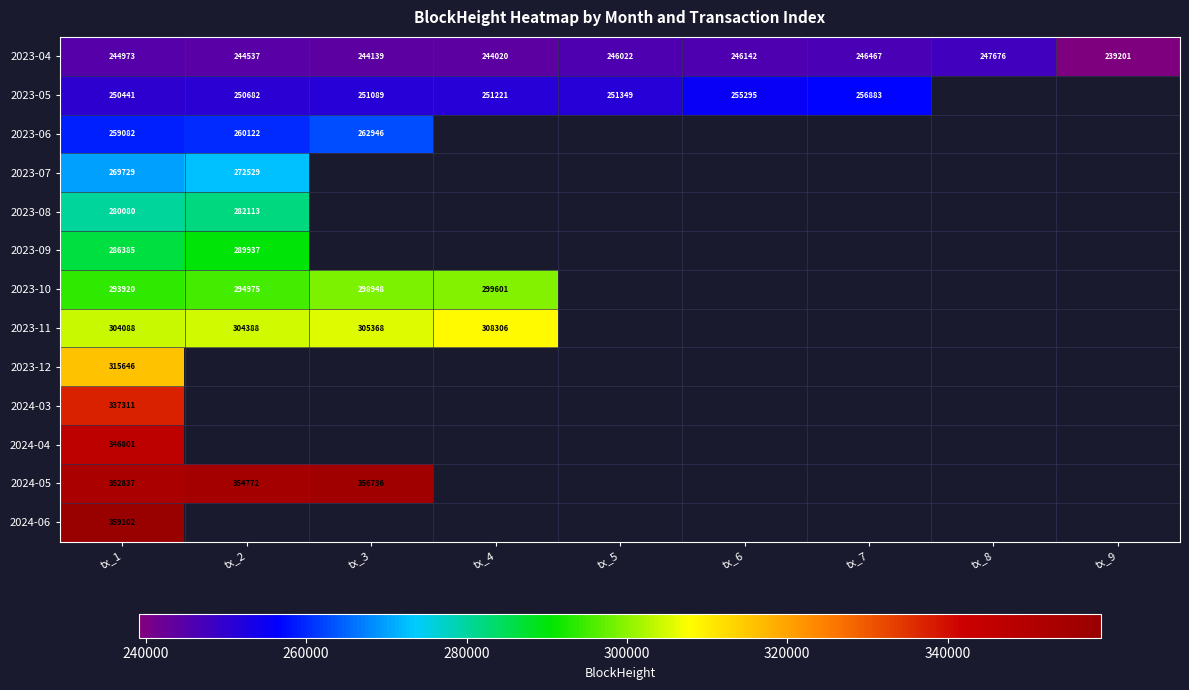

Which has a higher value, tx_8 or tx_6?

tx_8